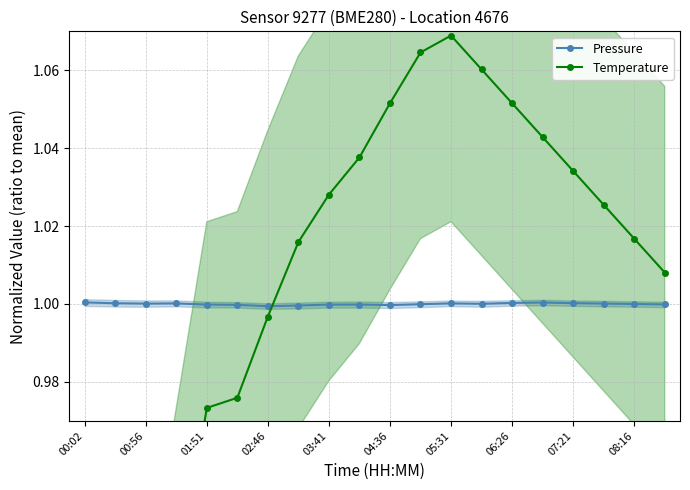

How many values in the Pressure series are below 1?

10